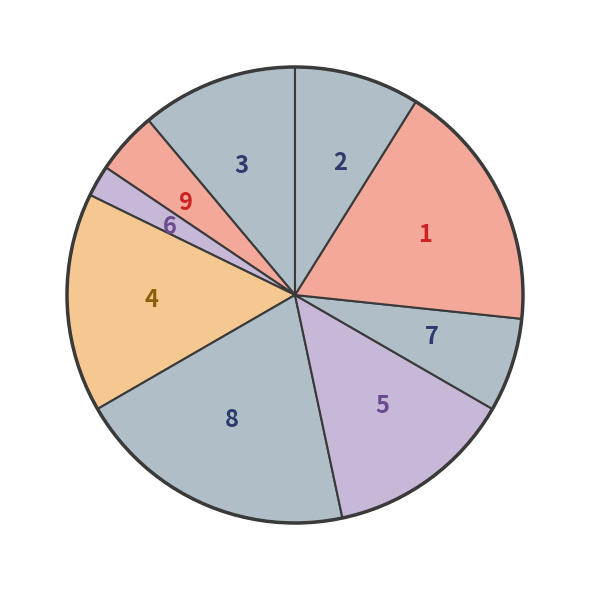

Do 9 and 8 together represent more than half of the pie?

No